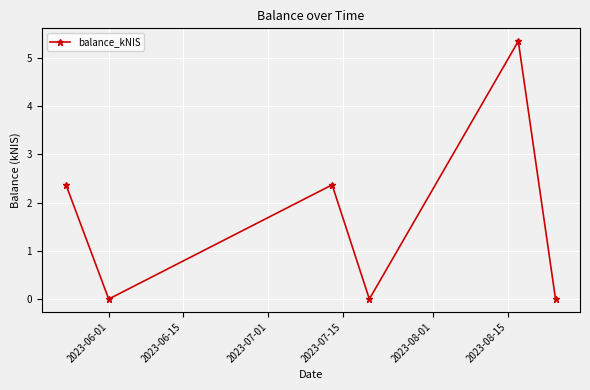

What is the average value?

1.7